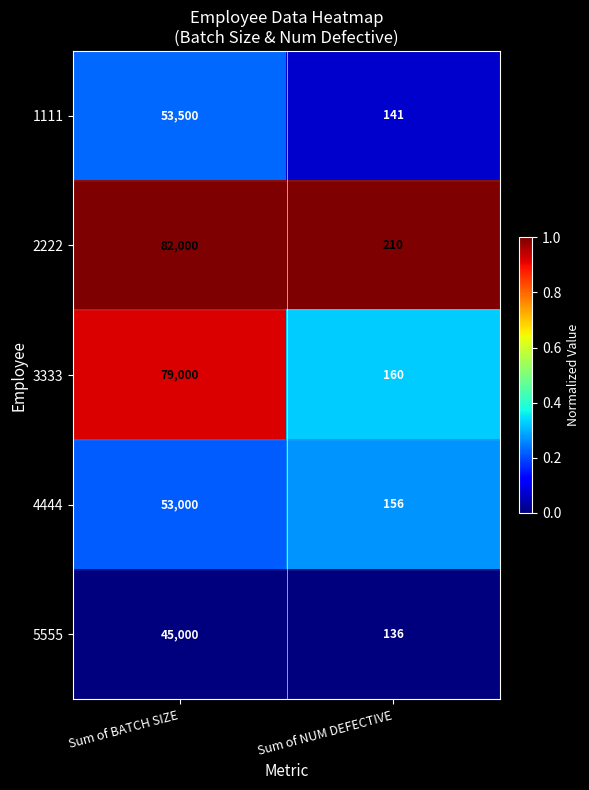

What is the difference between the 2222 values at Sum of BATCH SIZE and Sum of NUM DEFECTIVE?

81790